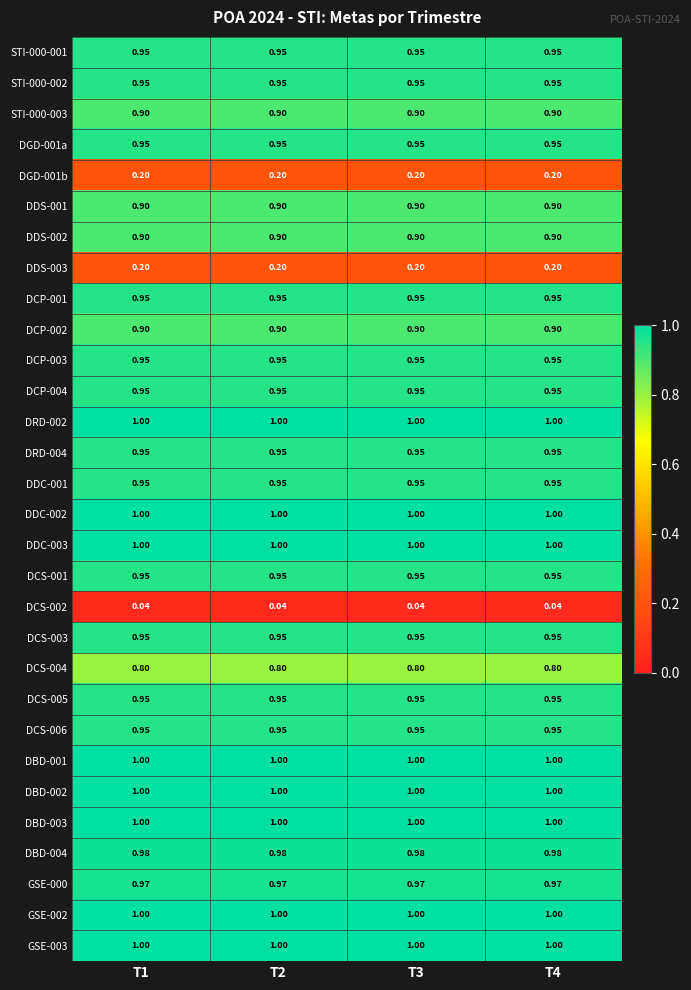

Is the value of DDC-003 at T2 greater than the value of DCS-002 at T2?

Yes